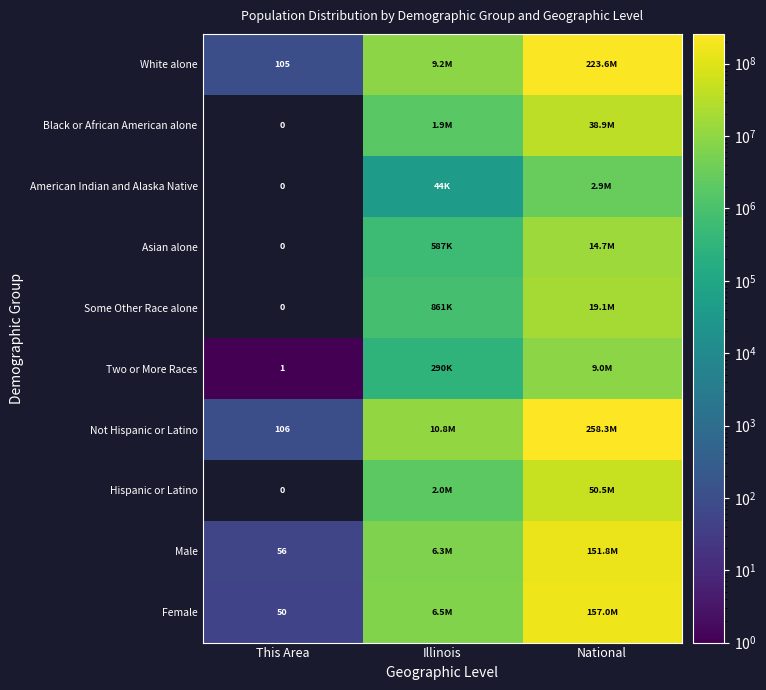

The Female series shows 50 at This Area. True or false?

True